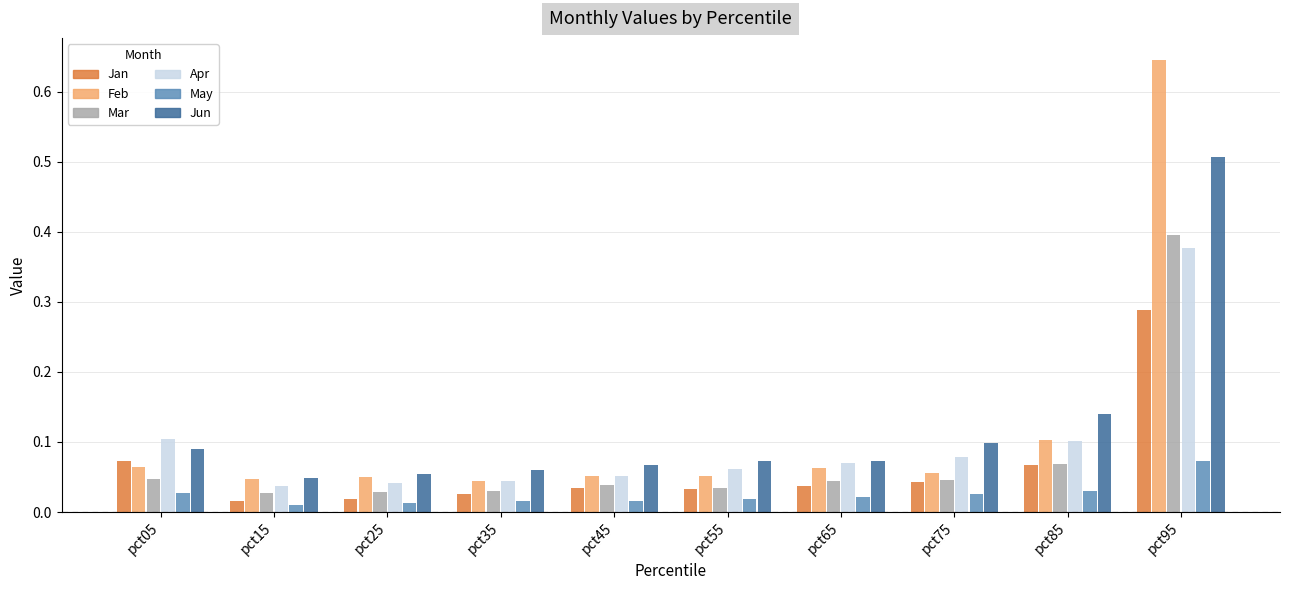

What is the sum of all Jun values?

1.2